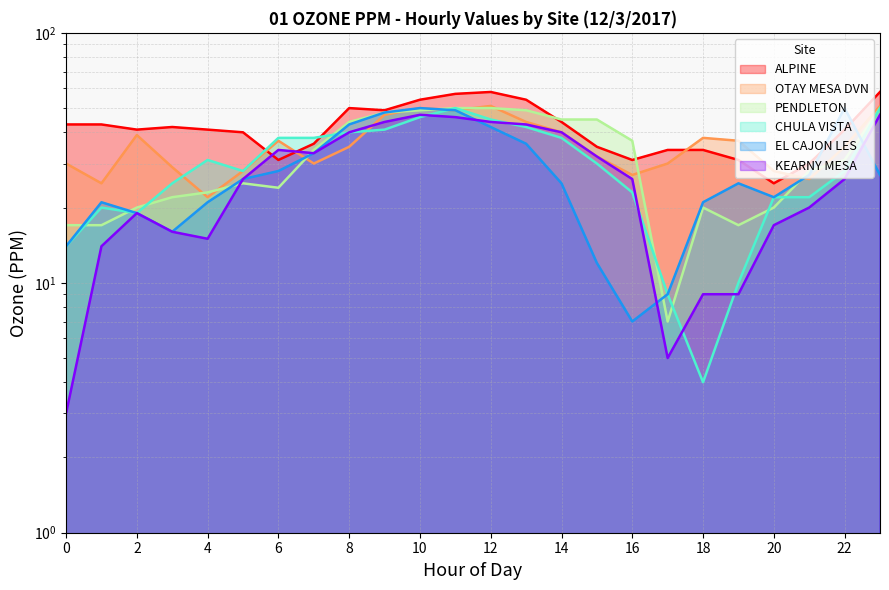

Is the value of ALPINE at 5 greater than the value of CHULA VISTA at 22?

Yes